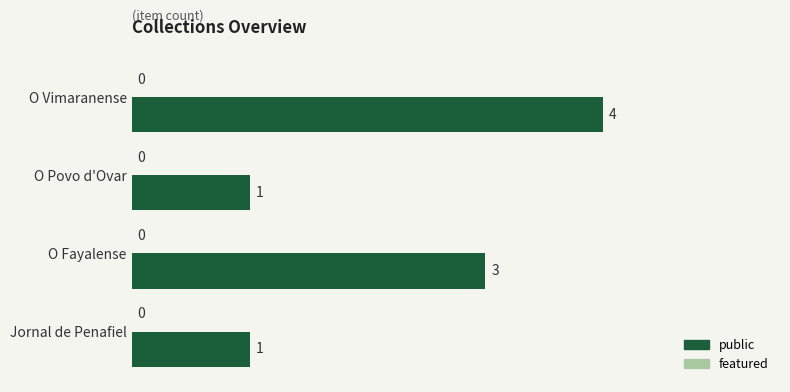

Reading top to bottom, extract all data points from this chart.

O Vimaranense=4	O Povo d'Ovar=1	O Fayalense=3	Jornal de Penafiel=1